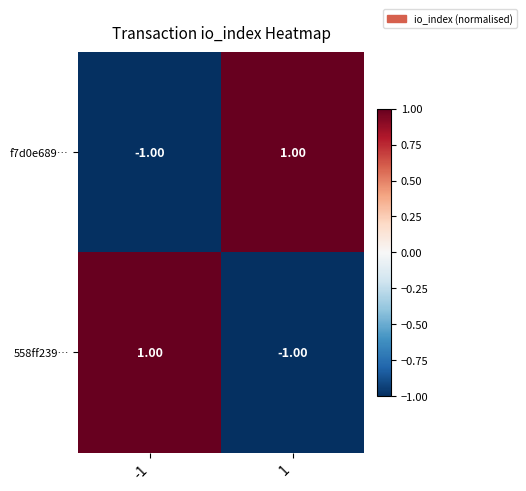

Is the value of f7d0e689… at 1 greater than the value of 558ff239… at 1?

Yes